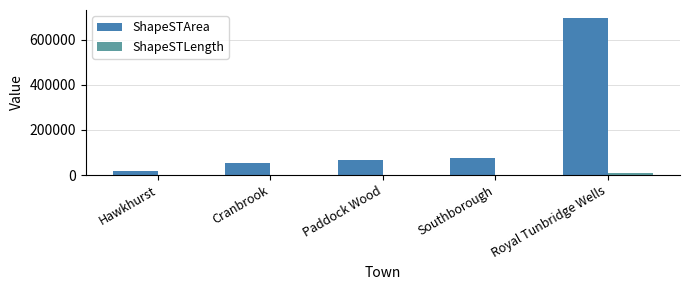

Which series has the largest total across all categories?

ShapeSTArea